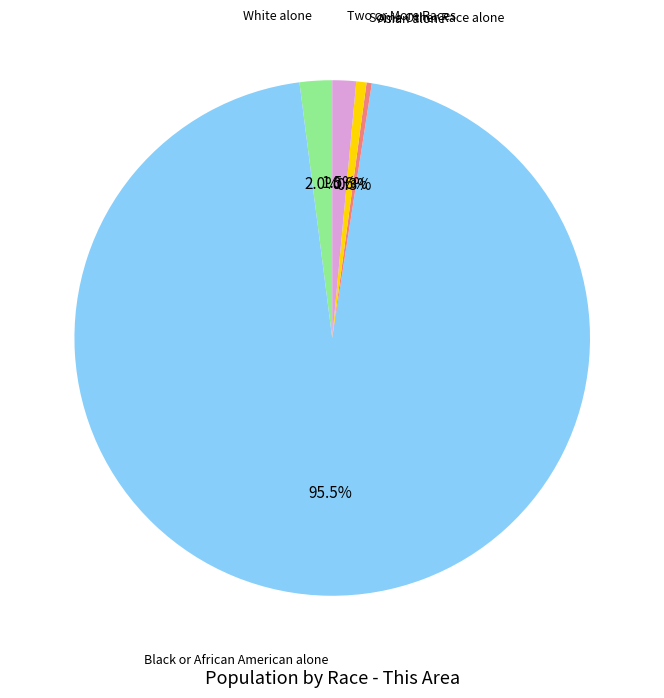

To the nearest percent, what is the combined percentage of Two or More Races and Some Other Race alone?

2%